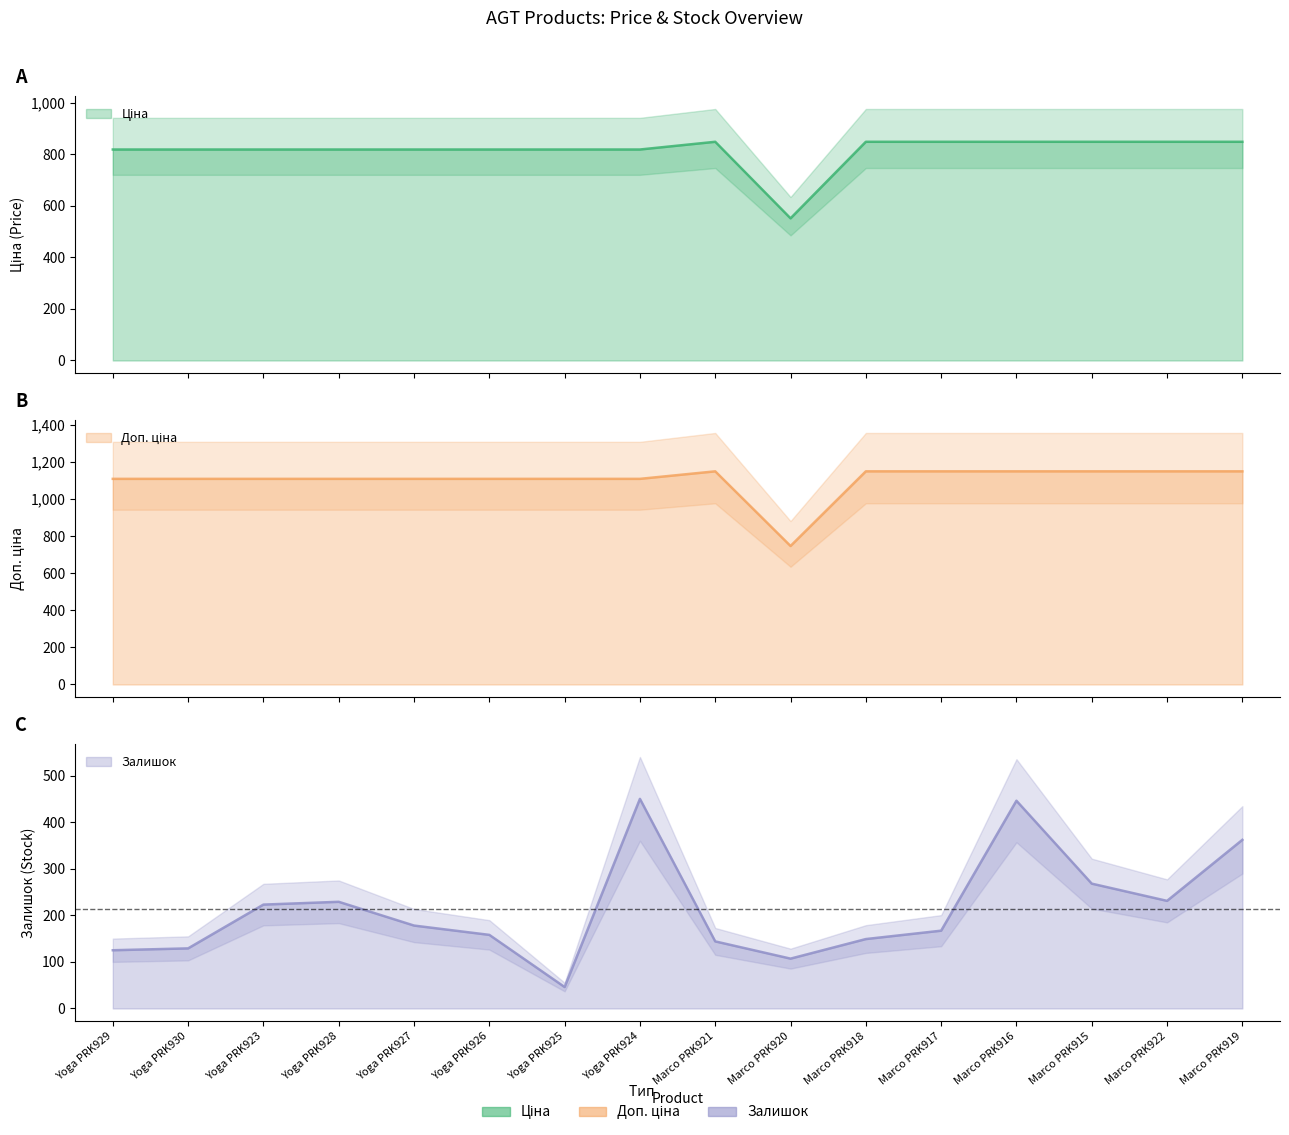

What are all the series names shown in the legend?

Ціна, Доп. ціна, Залишок